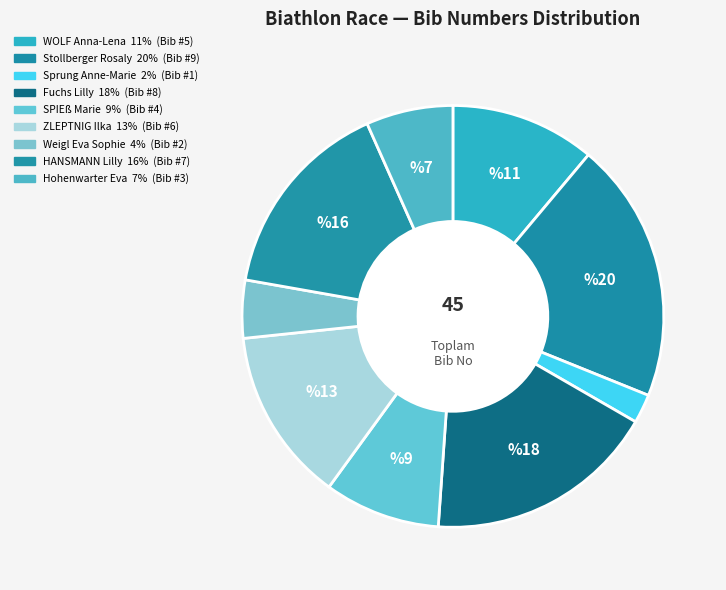

Does ZLEPTNIG Ilka account for over 50% of the chart?

No